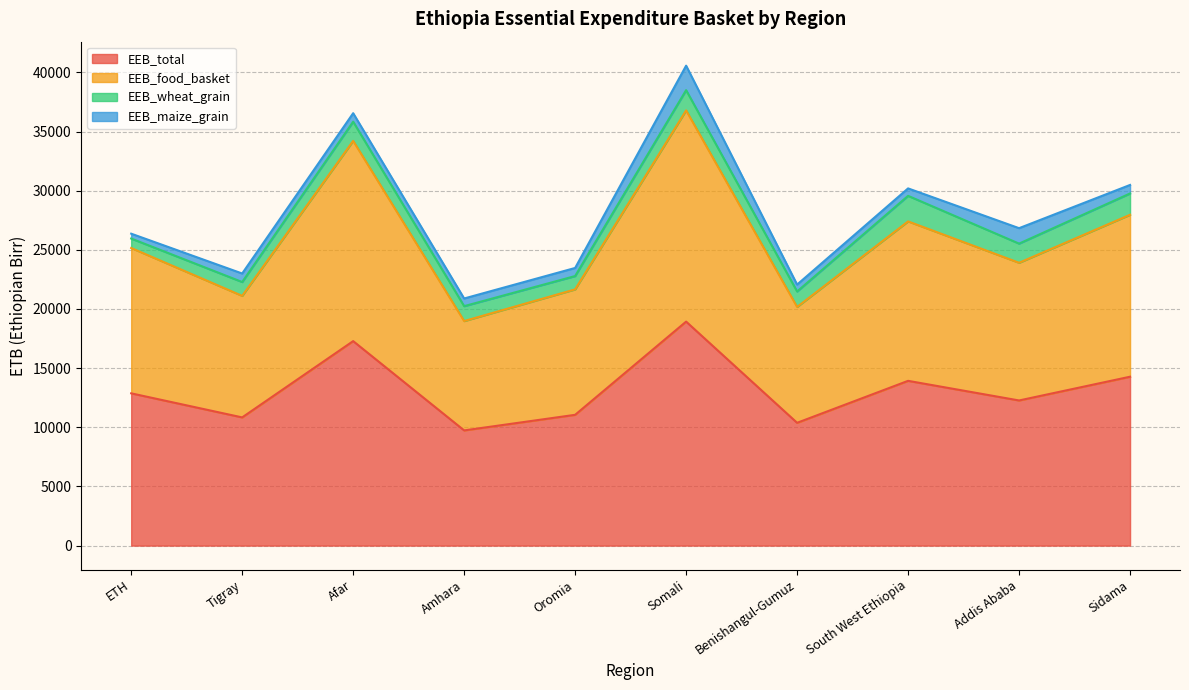

What is the label of the 3rd point from the left?

Afar